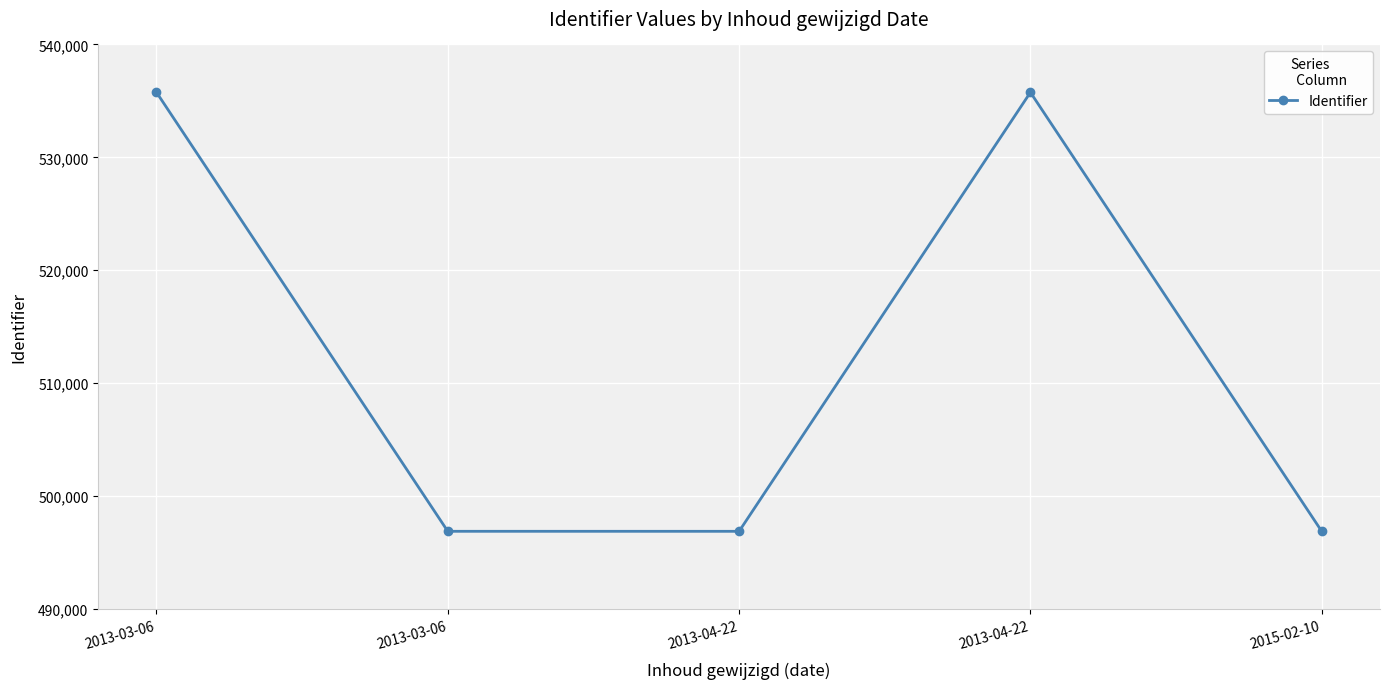

How many data points does each series have?

5